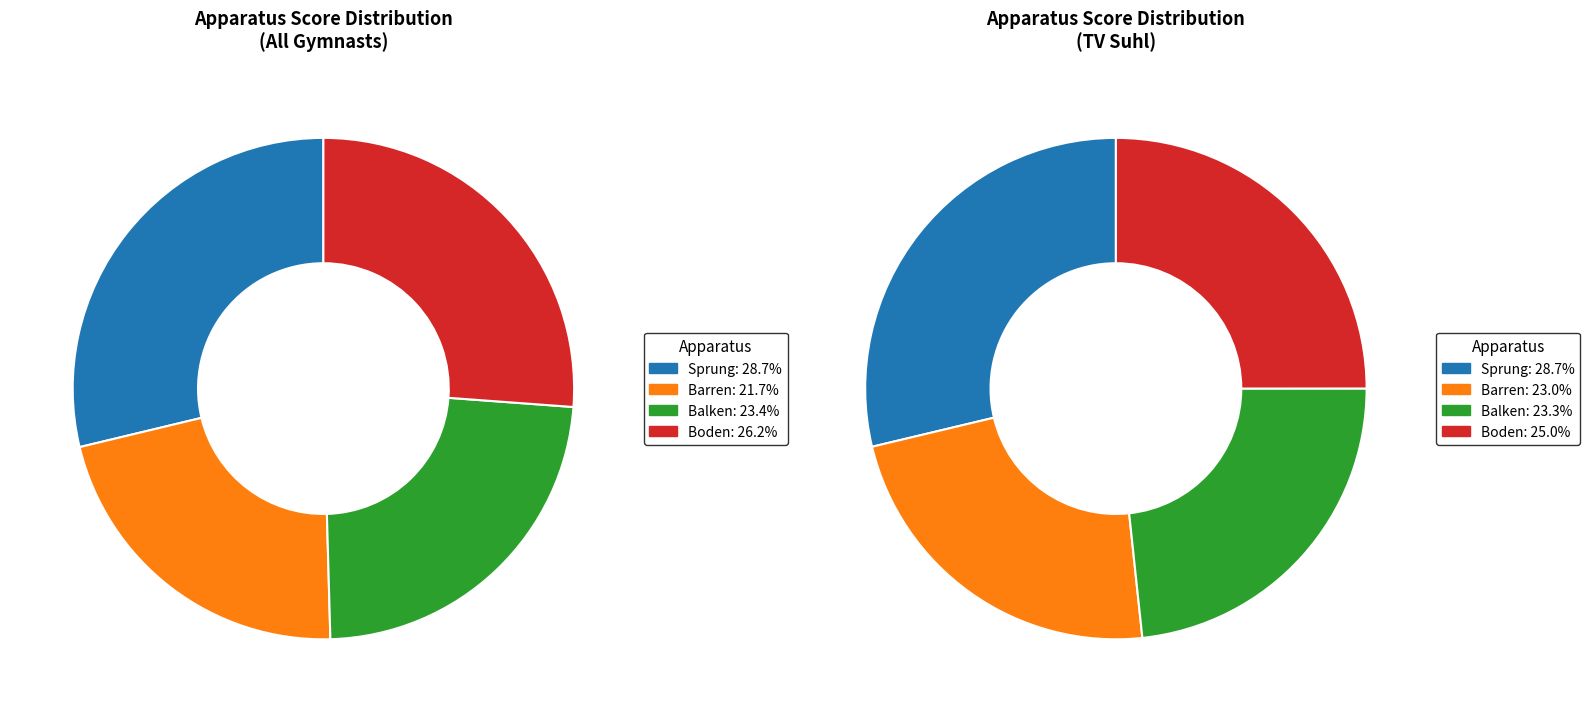

Is it true that 10 is 7% of the pie?

True